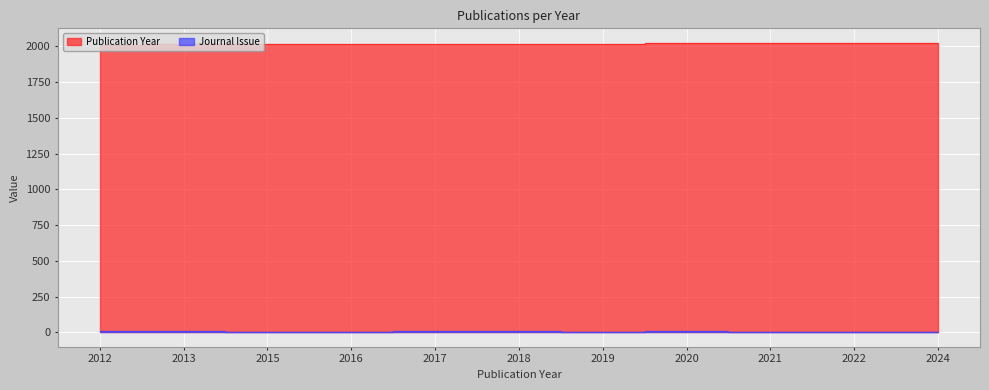

Reading left to right, list all the values displayed in this chart.

Publication Year: 2012=2012	2013=2013	2015=2015	2016=2016	2017=2017	2018=2018	2019=2019	2020=2020	2021=2021	2022=2022	2024=2024
Journal Issue: 2012=9	2013=9	2015=4	2016=2	2017=9	2018=10	2019=3	2020=10	2021=2	2022=3	2024=1